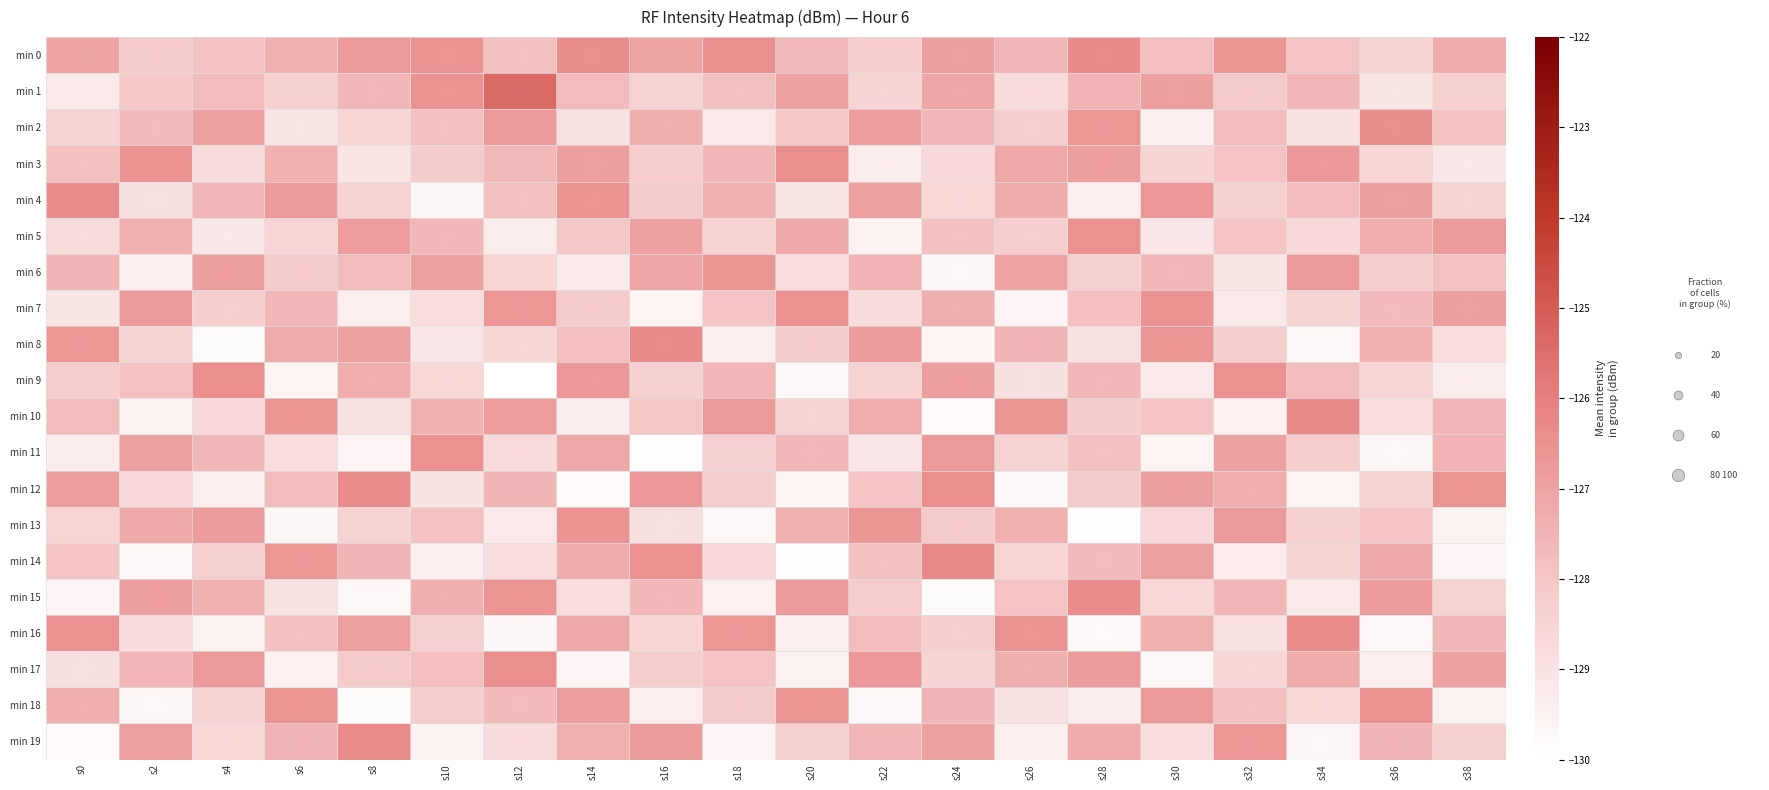

What is the maximum value for min 2?

-126.4